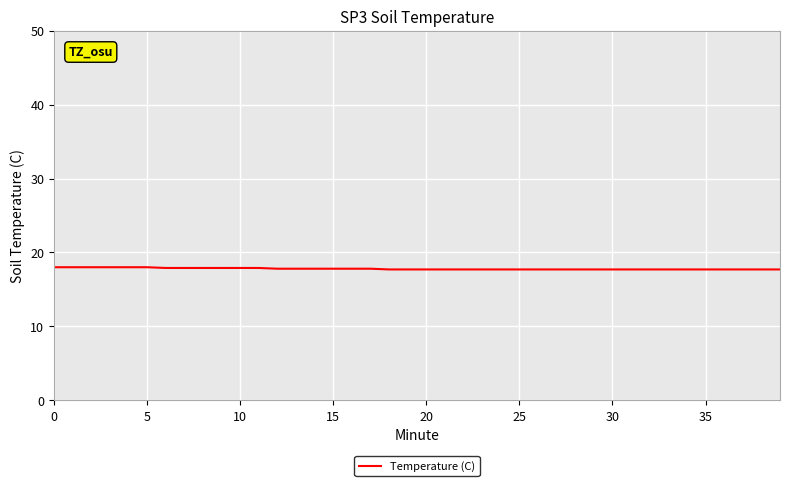

How many lines are shown in the chart?

1